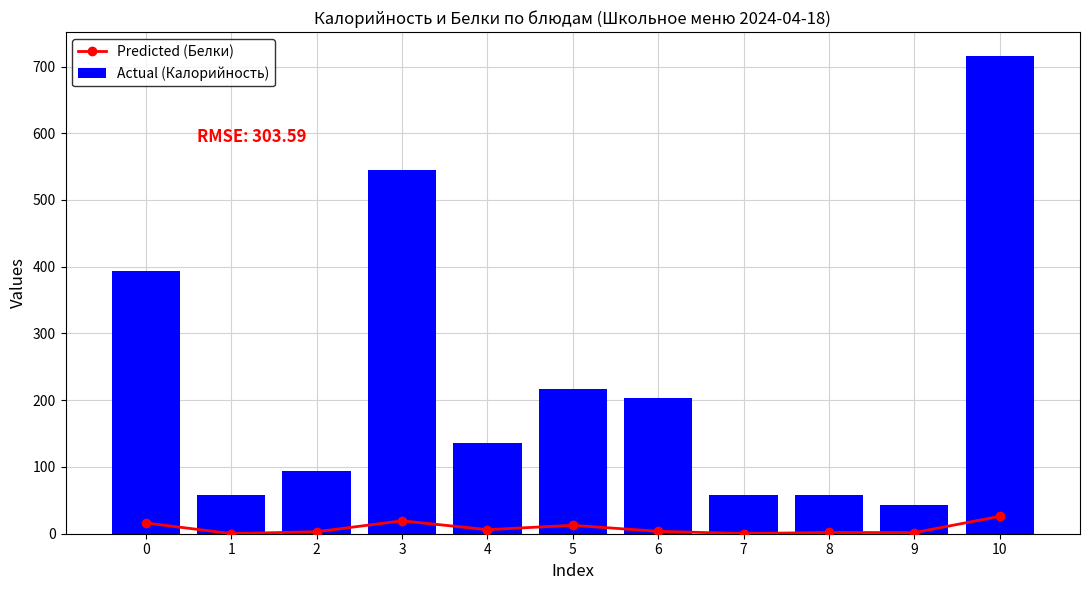

Which series has the largest range (max minus min)?

Actual (Калорийность)